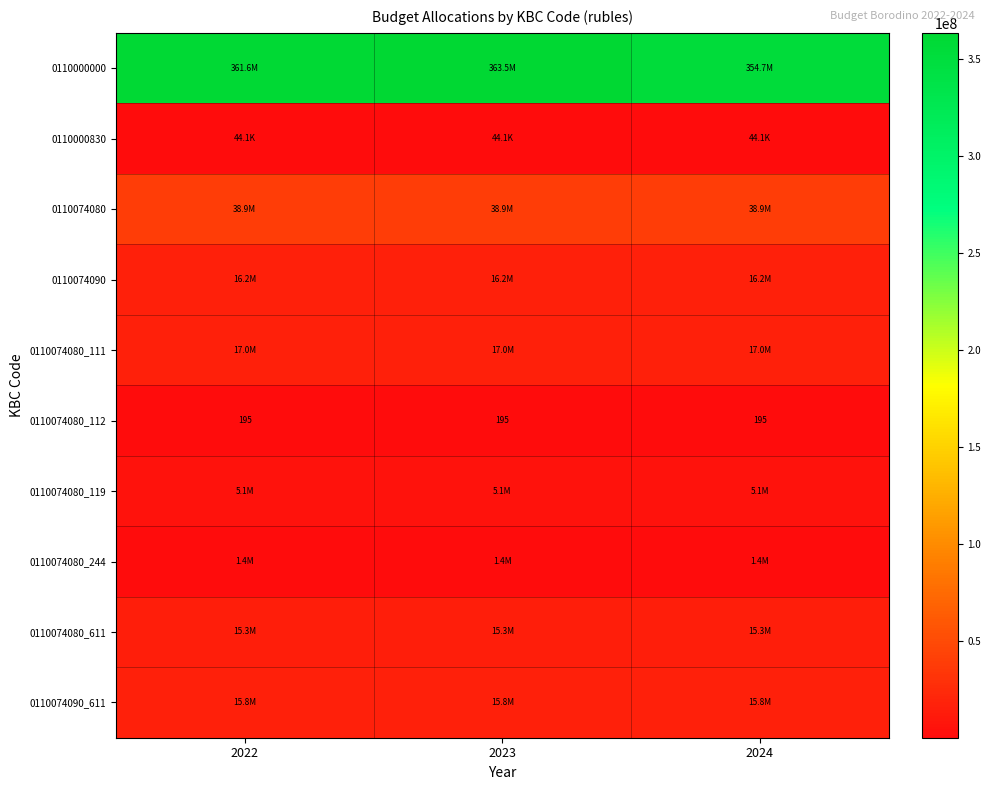

Read the 0110074090_611 value at 2022.

15825100.0